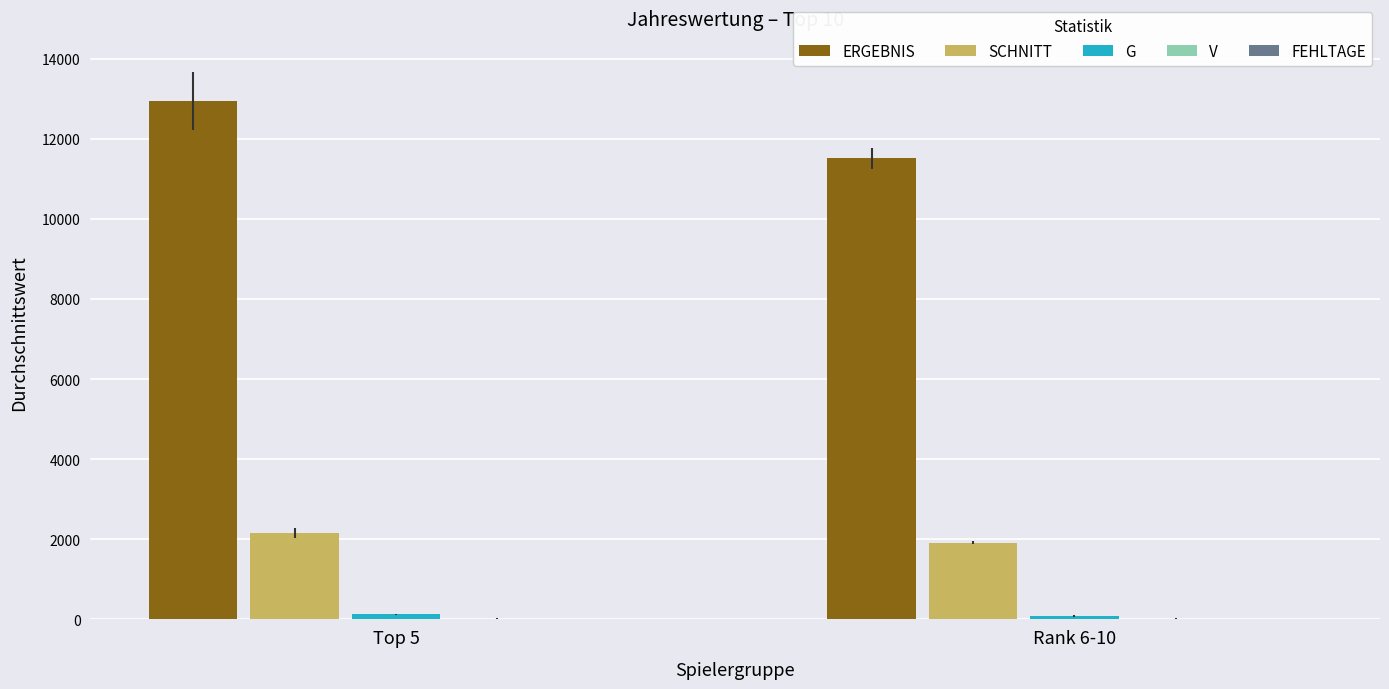

At which category is the sum across all series the highest?

Top 5